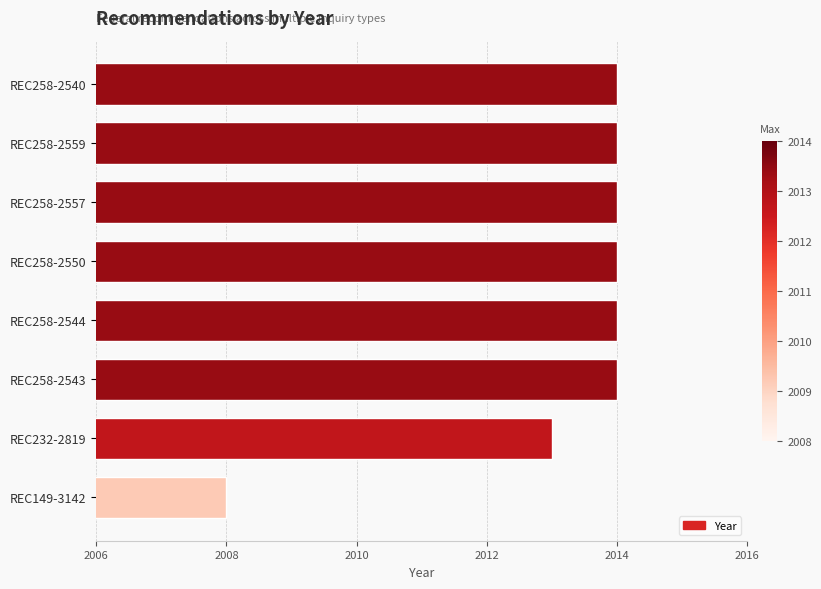

Does the chart contain stacked bars?

No